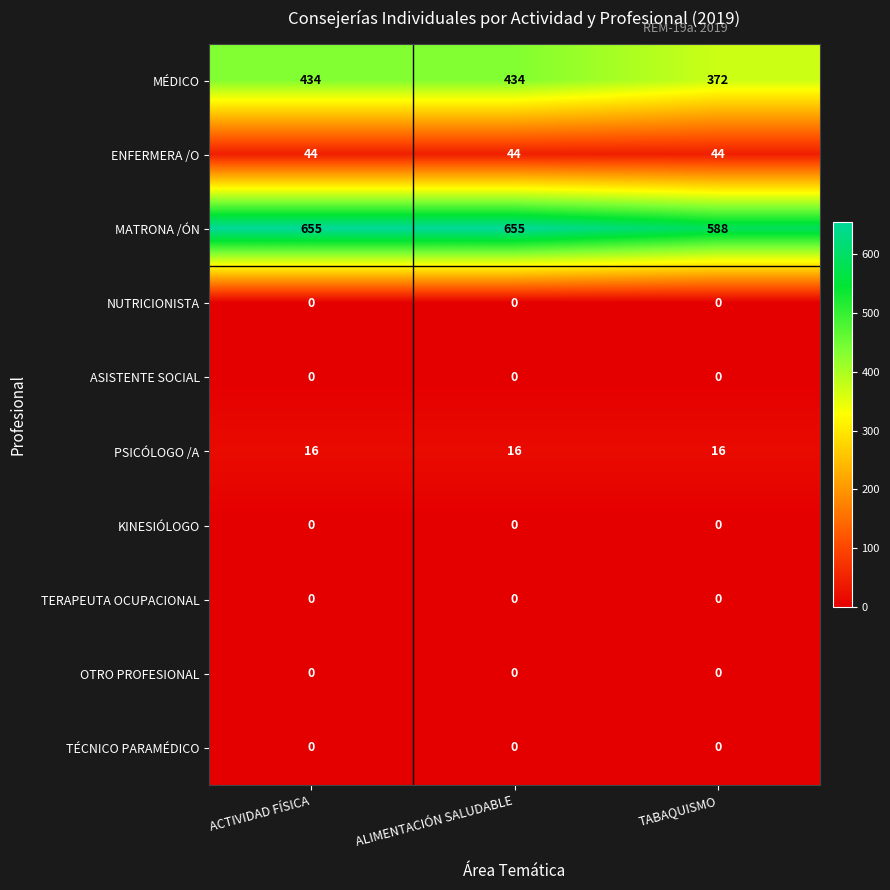

What is the spread (max minus min) of values at TABAQUISMO?

588